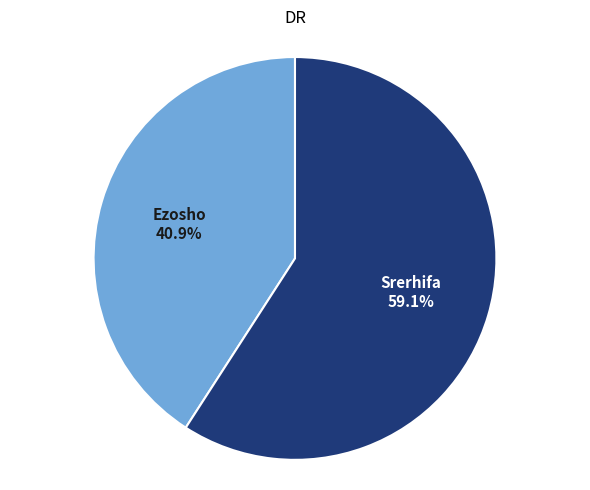

Does any single category account for the majority?

Yes